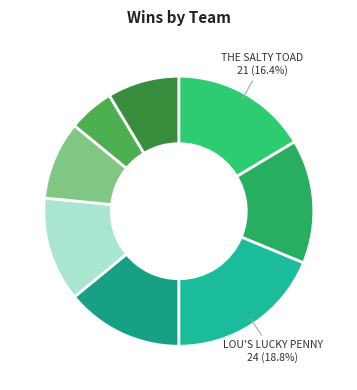

How many segments does this pie chart have?

8